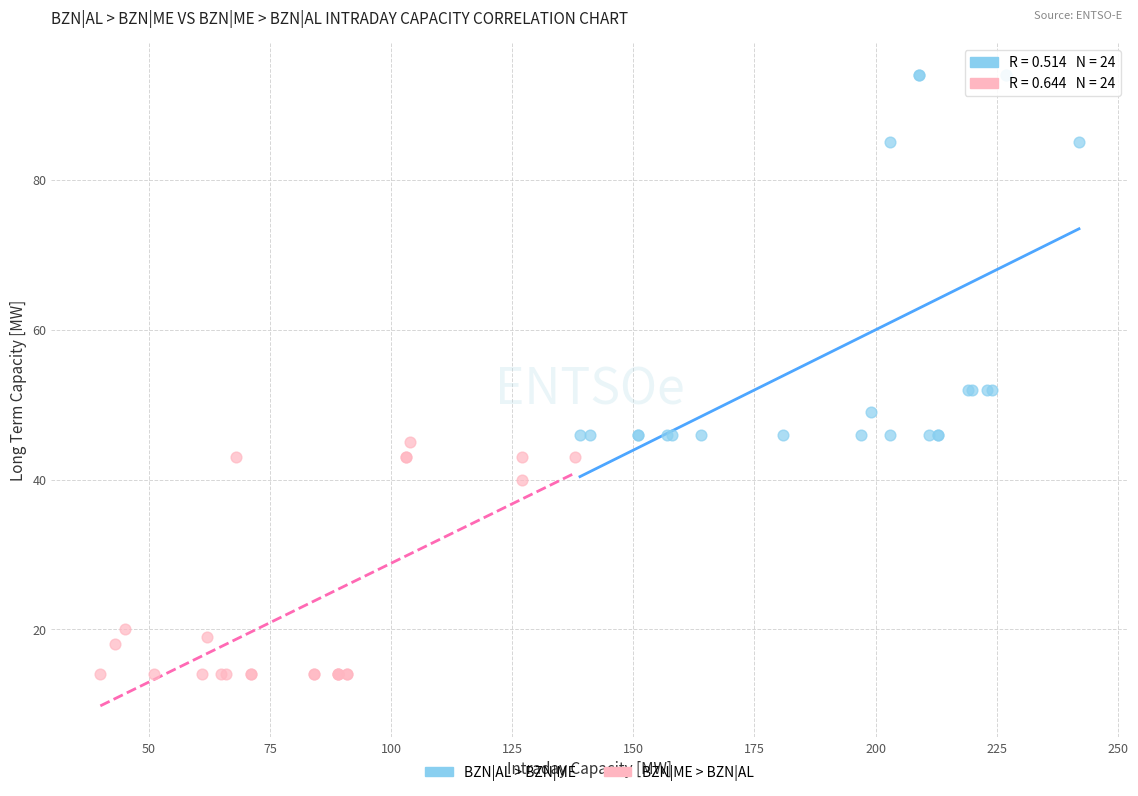

Which series has the widest spread of Y values?

BZN|AL > BZN|ME